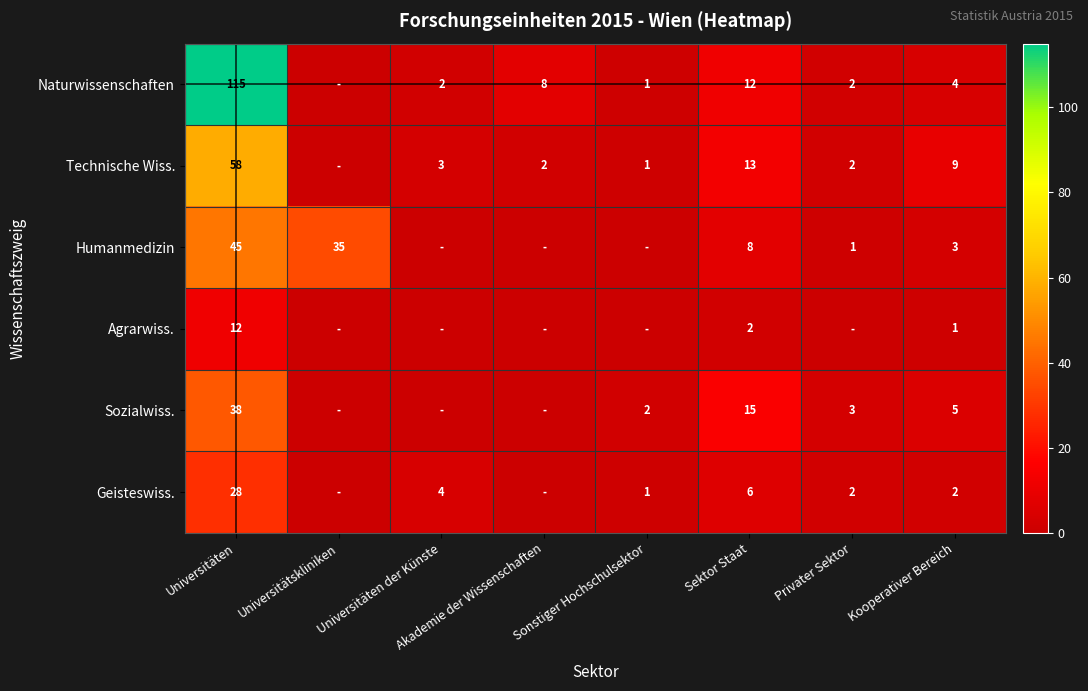

What is the sum of the Technische Wiss. values at Akademie der Wissenschaften and Sonstiger Hochschulsektor?

3